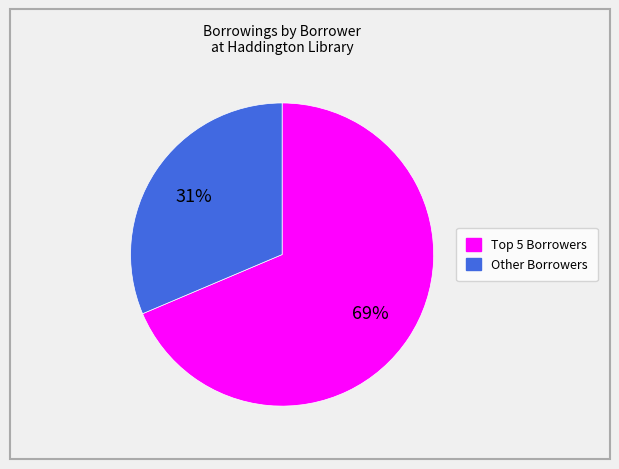

Does any single category account for the majority?

Yes